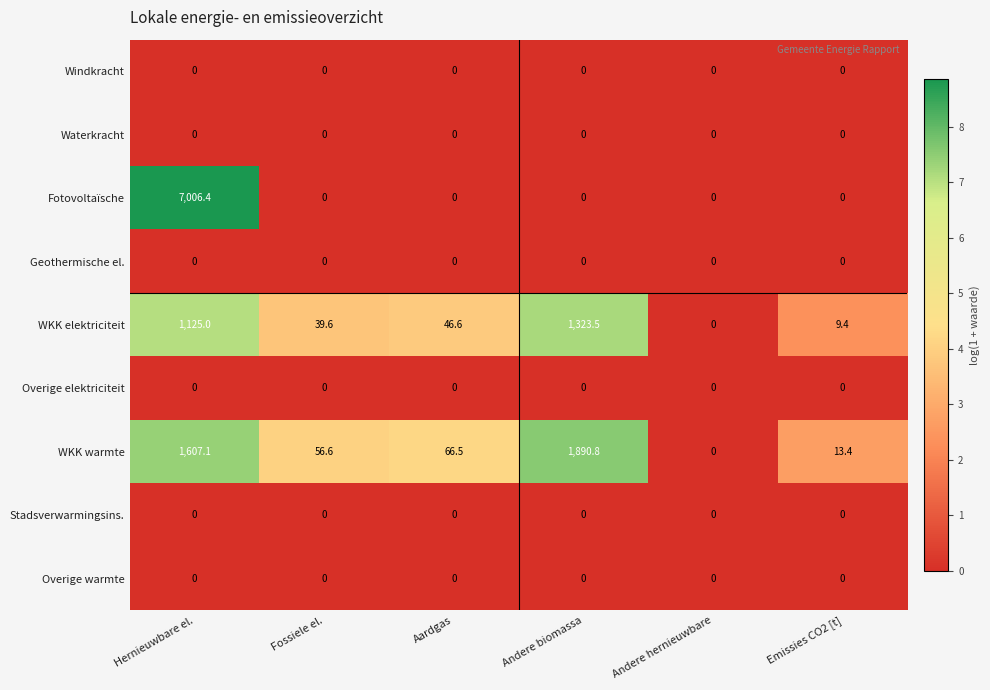

Which series changed the most between Fossiele el. and Andere biomassa?

WKK warmte